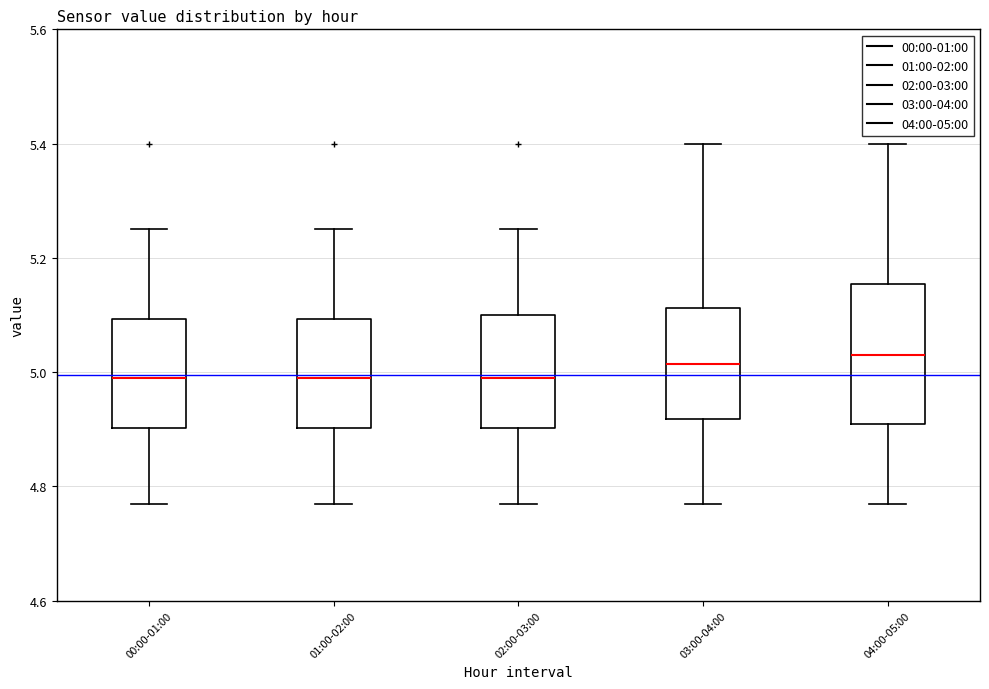

Which box is the tallest, from its lower edge to its upper edge?

04:00-05:00